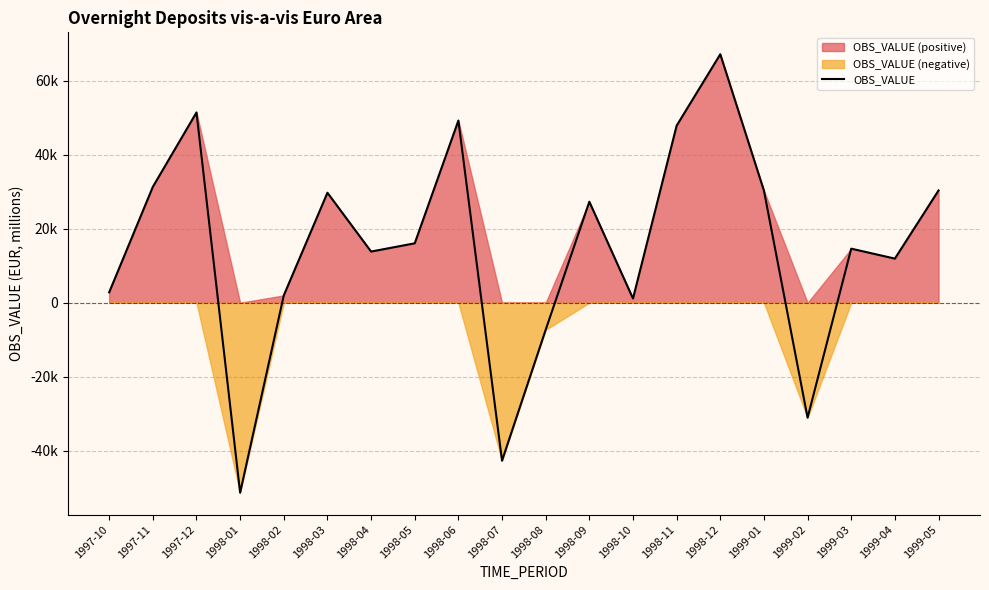

What value does the data have at 1998-08?

-7307.0